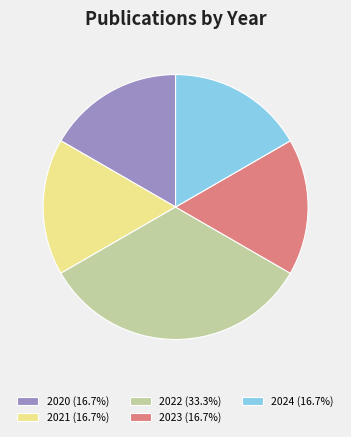

Does any single category account for the majority?

No